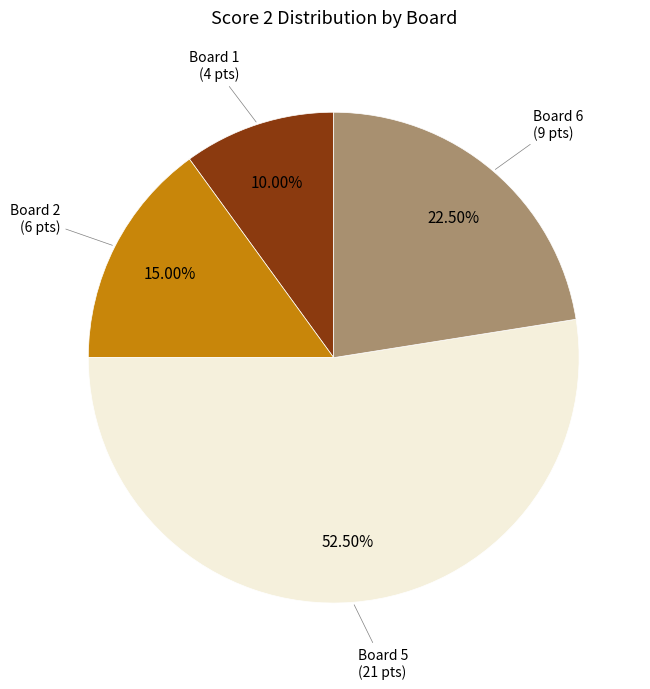

Is there a majority slice in this chart?

Yes